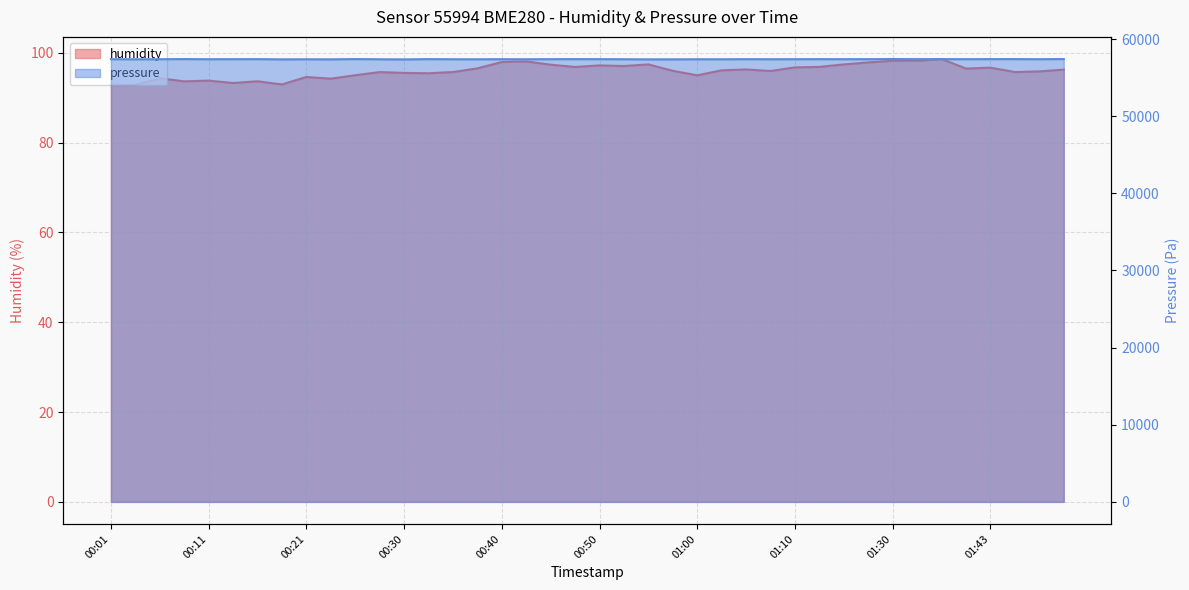

What is the difference between the maximum and minimum values in the humidity series?

5.8